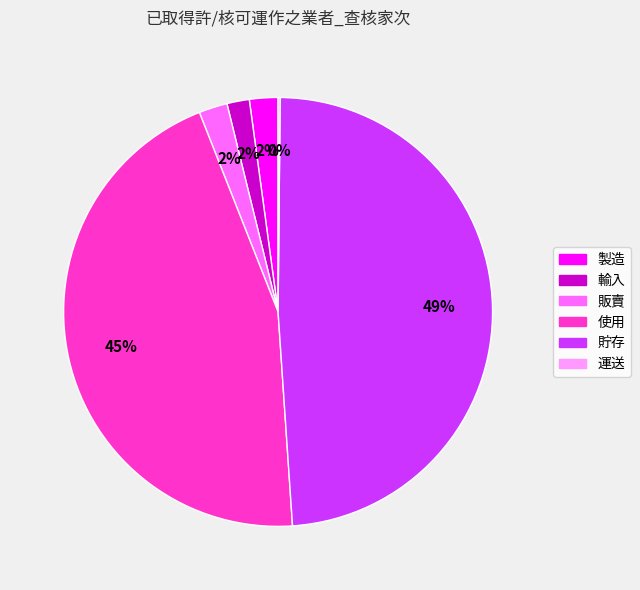

To the nearest percent, what is the combined percentage of 貯存 and 販賣?

51%